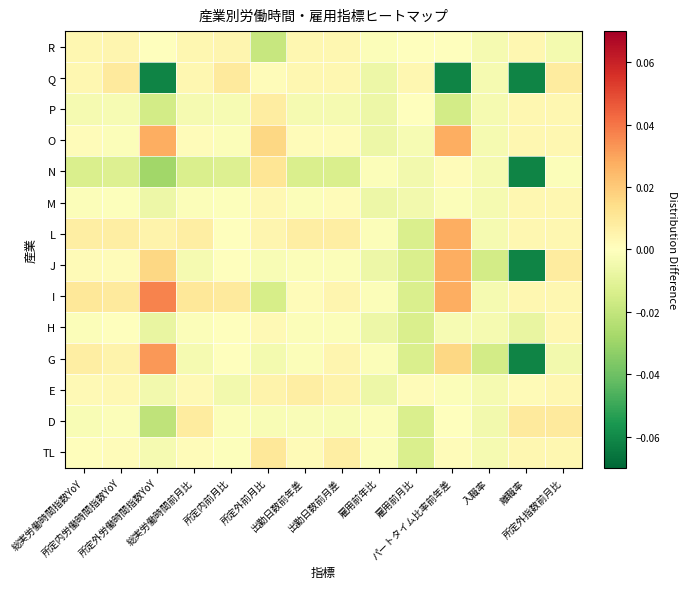

At which category is the sum across all series the highest?

パートタイム比率前年差